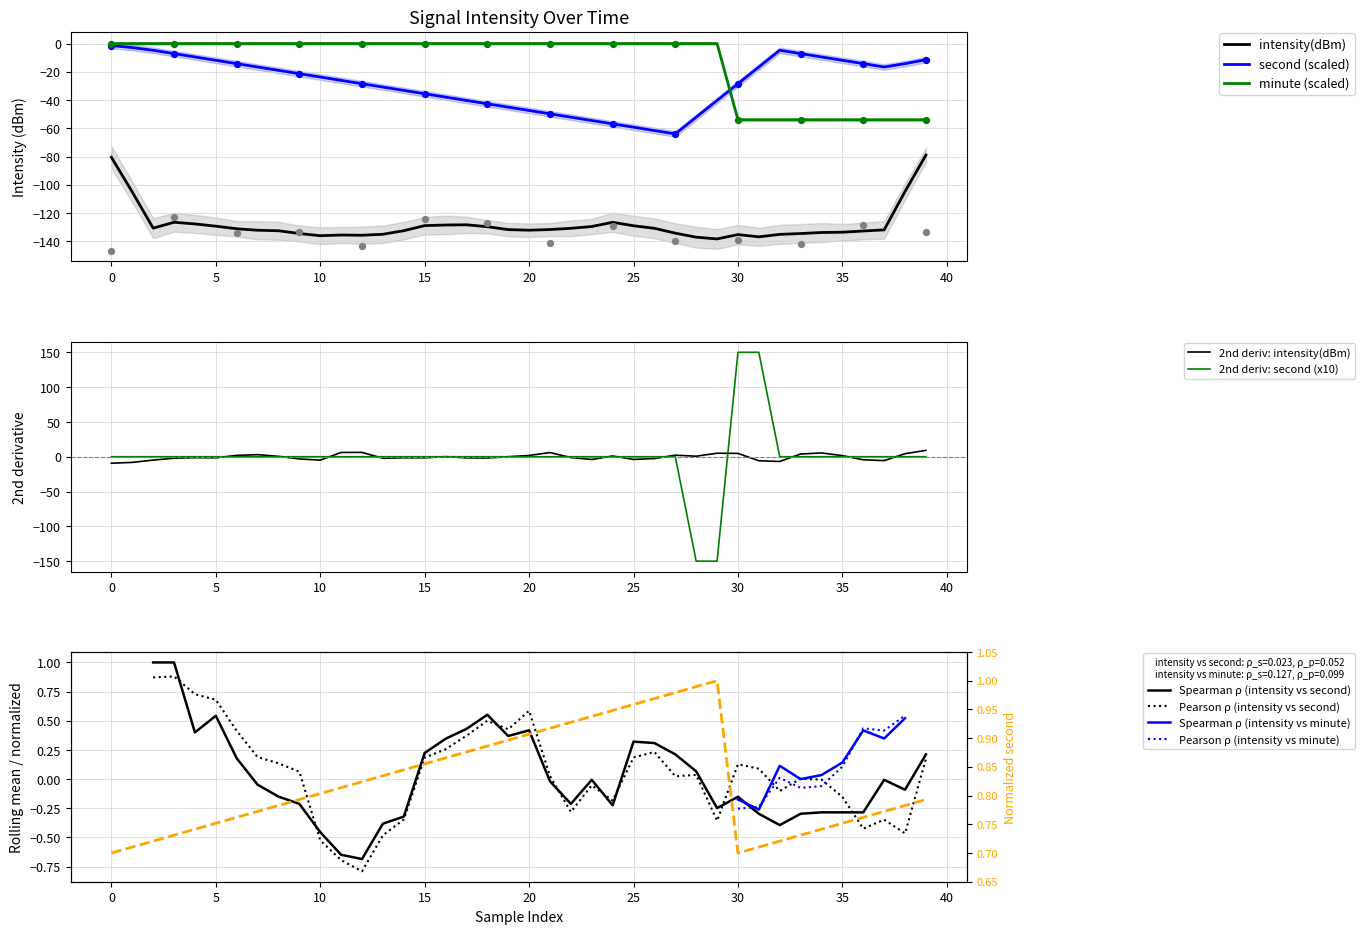

True or false: second (scaled) has a value of -35.5 at 15.

True